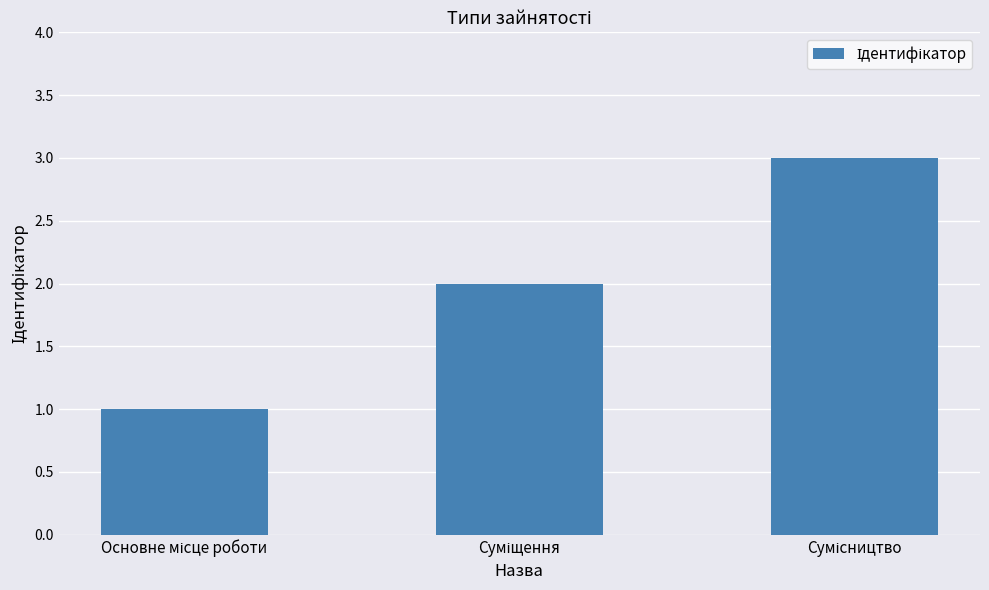

Count the number of data series in this chart.

1